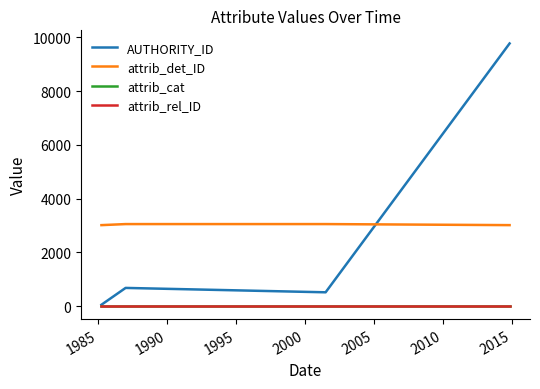

The value of attrib_det_ID at 1995 is 3050. True or false?

True